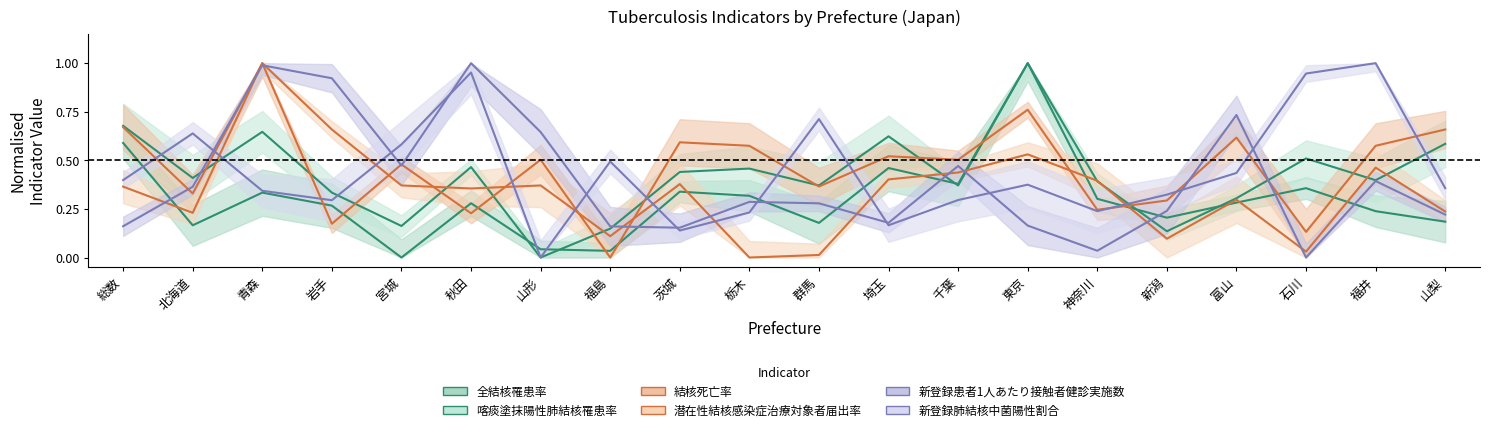

What is the value of the 新登録肺結核中菌陽性割合 point at the 5th from the left?

0.6